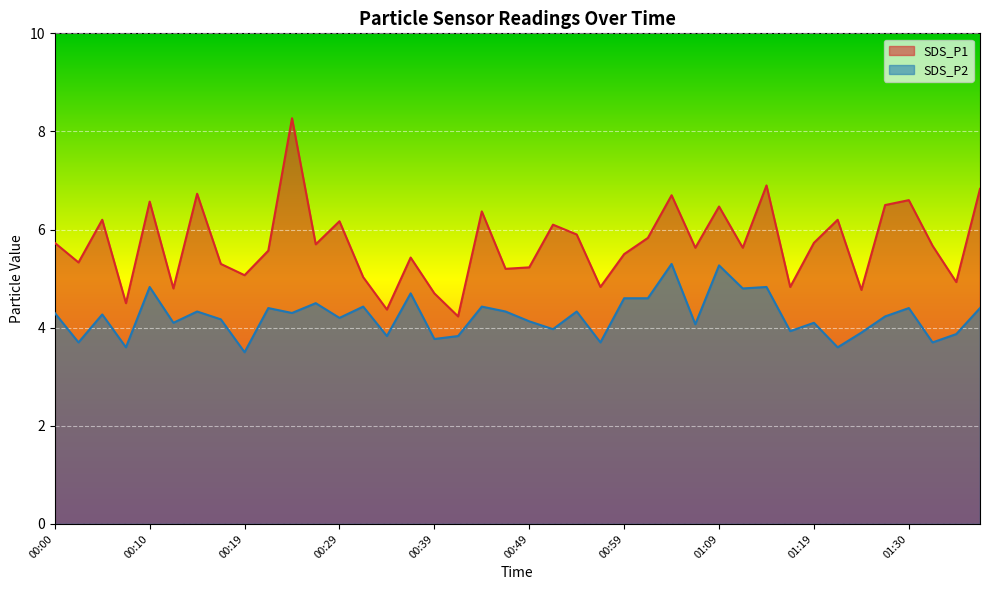

In SDS_P1, how many points are higher than both neighbors (excluding endpoints)?

13